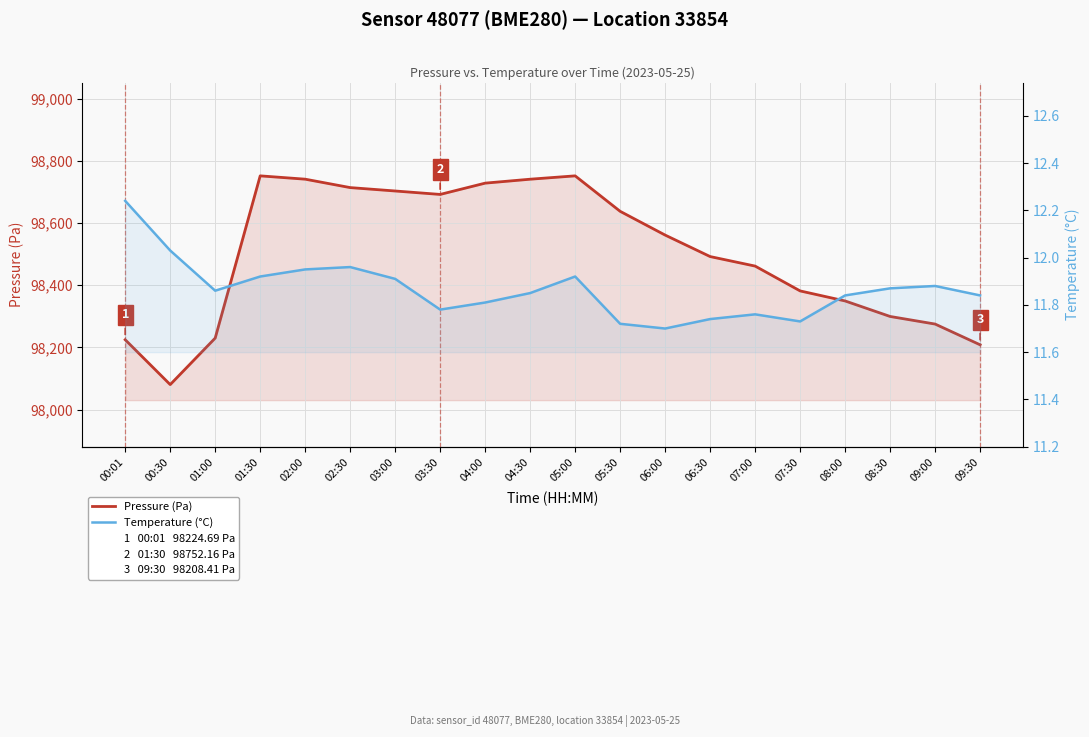

In Temperature (°C), how many points are lower than both neighbors (excluding endpoints)?

4